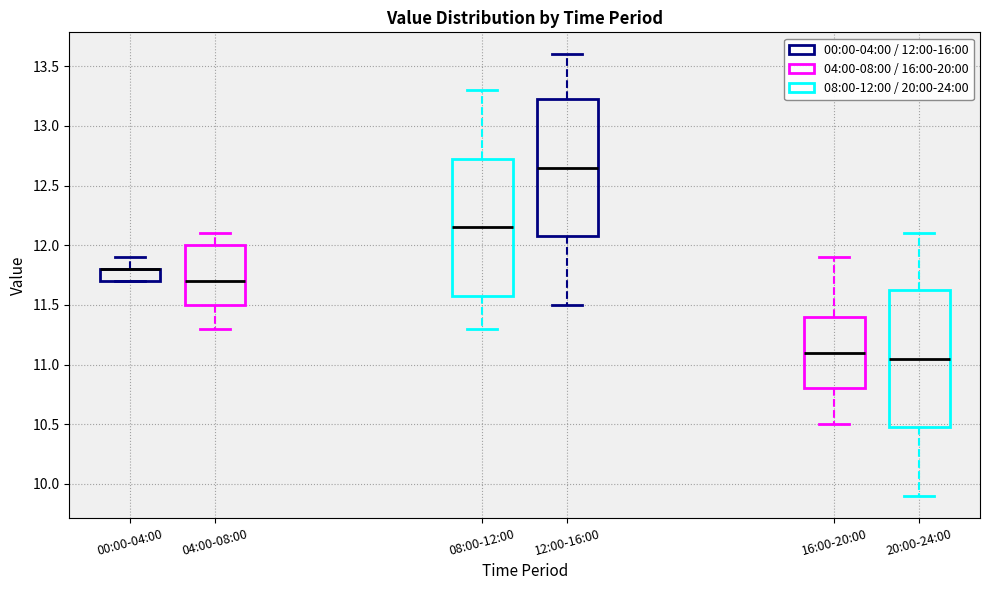

Reading left to right, transcribe this box plot: for each box, give where its median line is, the range the box spans, and where its two whiskers end, as read against the y-axis. The values are not printed on the chart, so give them approximately, as read against the axis.

00:00-04:00: median 11.80 (drawn on the box's upper edge), box 11.70 to 11.80, whiskers 11.70 to 11.90
04:00-08:00: median 11.70, box 11.50 to 12.00, whiskers 11.30 to 12.10
08:00-12:00: median 12.15, box 11.60 to 12.75, whiskers 11.30 to 13.30
12:00-16:00: median 12.65, box 12.10 to 13.25, whiskers 11.50 to 13.60
16:00-20:00: median 11.10, box 10.80 to 11.40, whiskers 10.50 to 11.90
20:00-24:00: median 11.05, box 10.50 to 11.65, whiskers 9.90 to 12.10